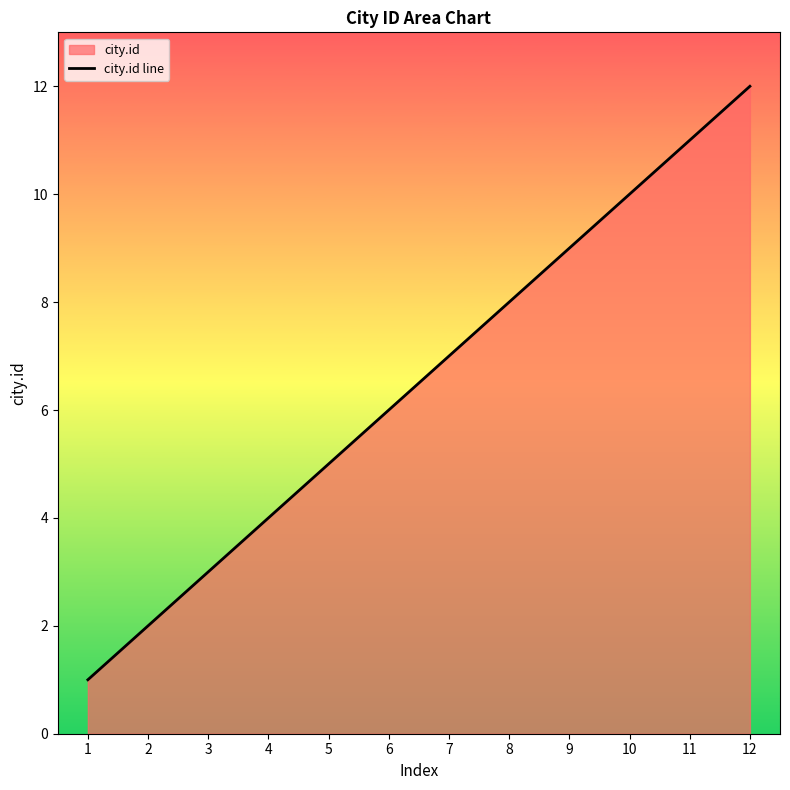

What is the sum of the values at 6 and 10?

16